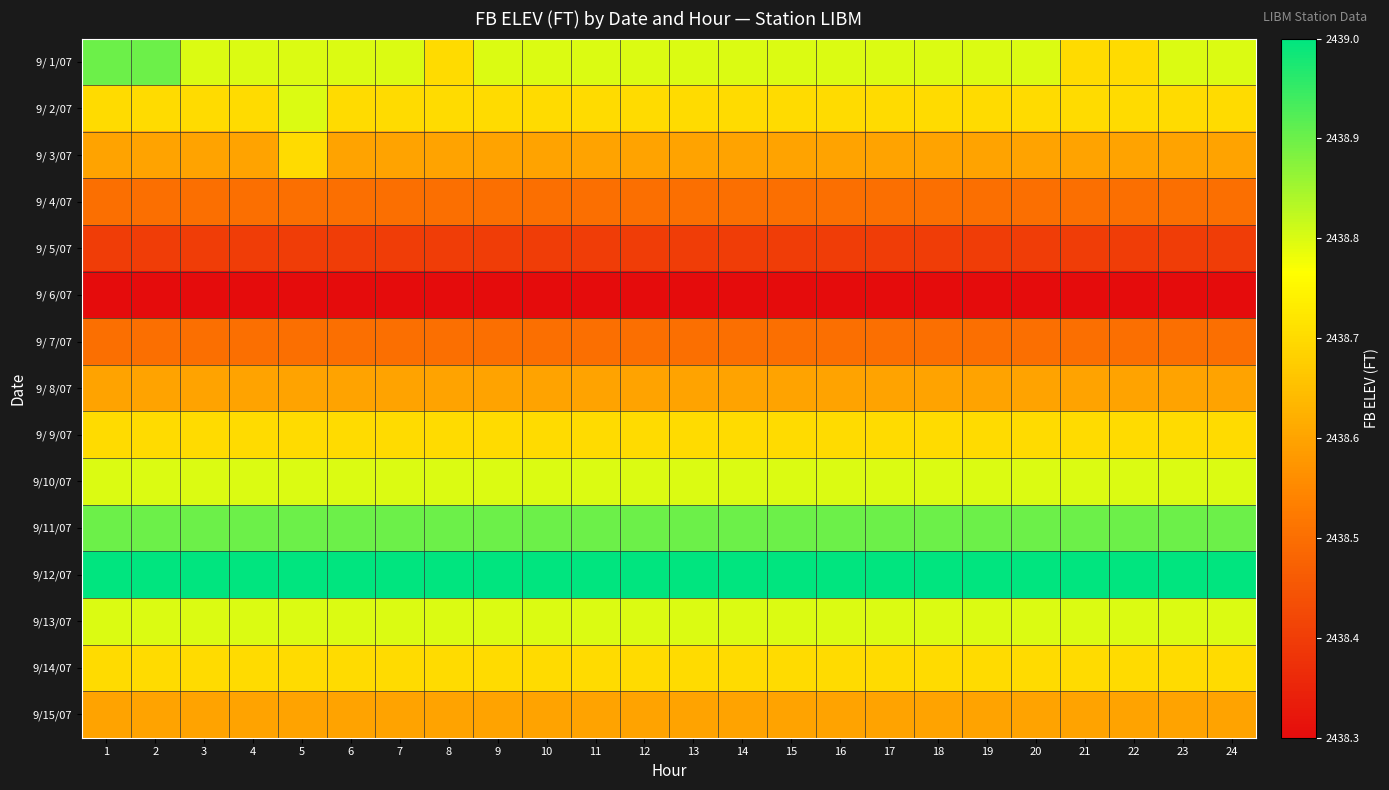

What is the greatest value displayed?

2439.0